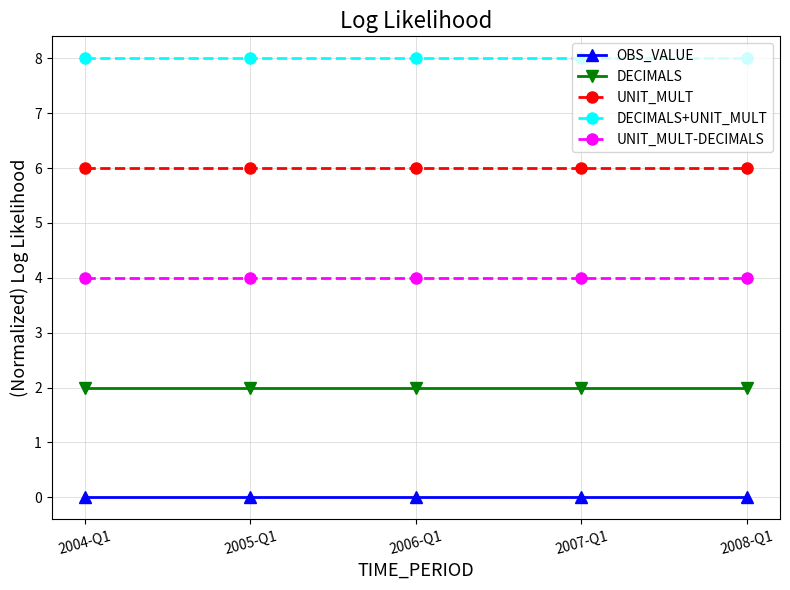

What is the difference between the highest and lowest values at 2007-Q1?

8